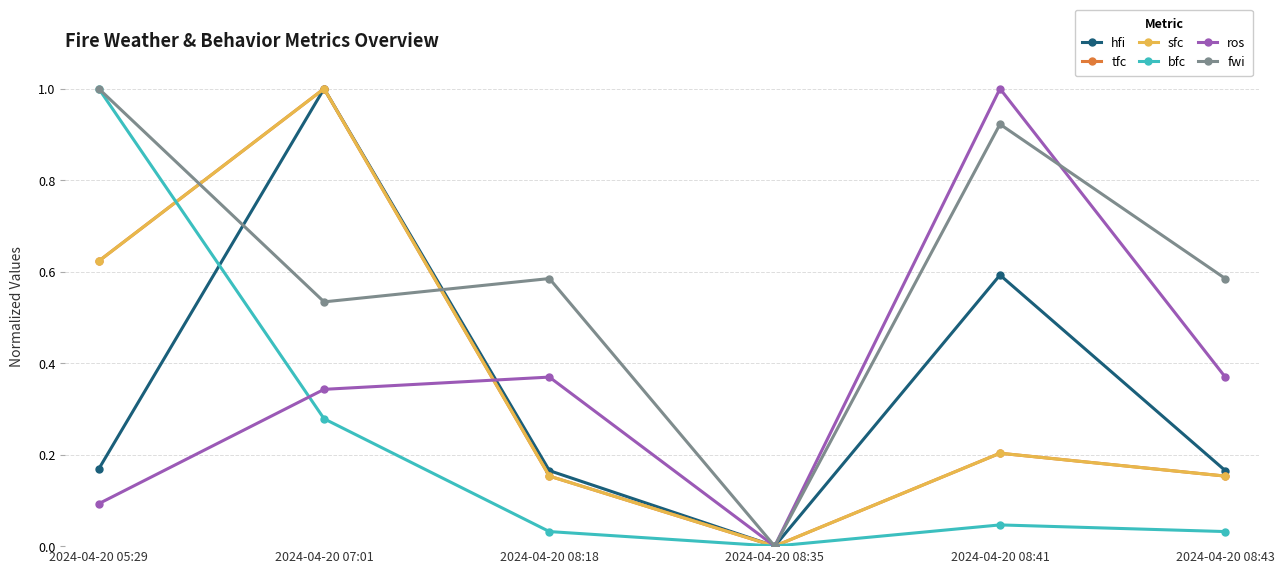

Which series has the widest spread of values?

hfi